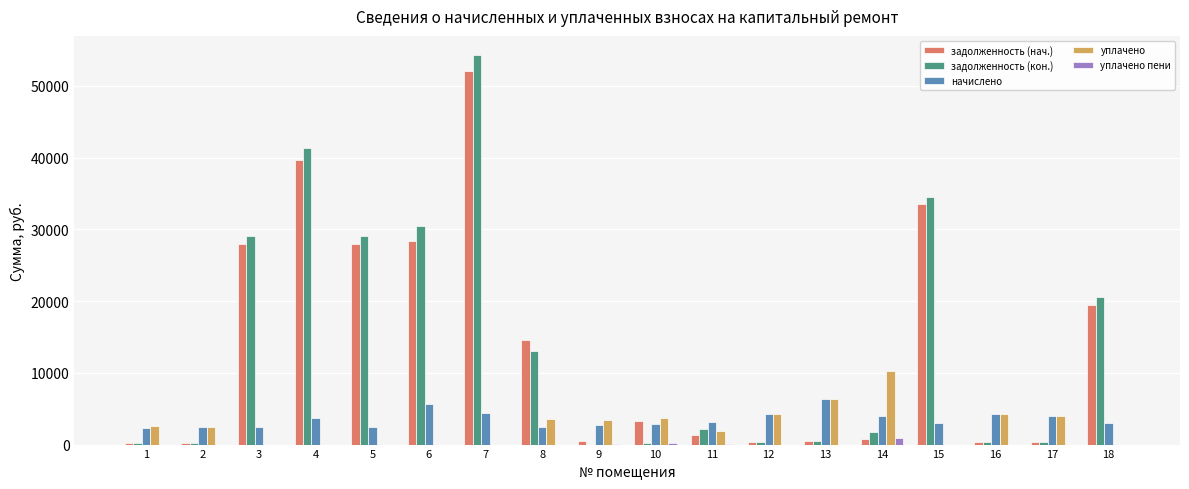

Which category has the highest value across all series?

7